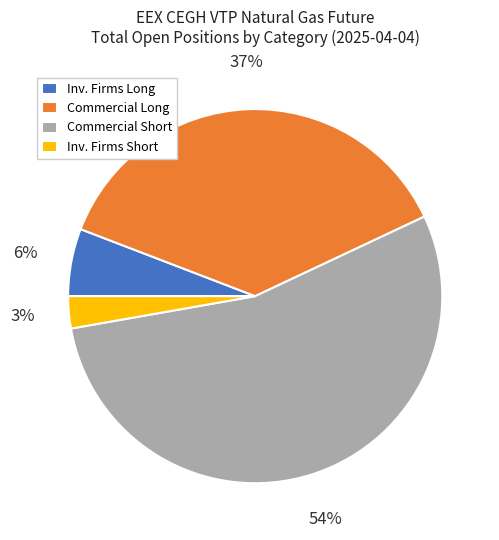

Between Commercial Long and Inv. Firms Short, which is larger?

Commercial Long